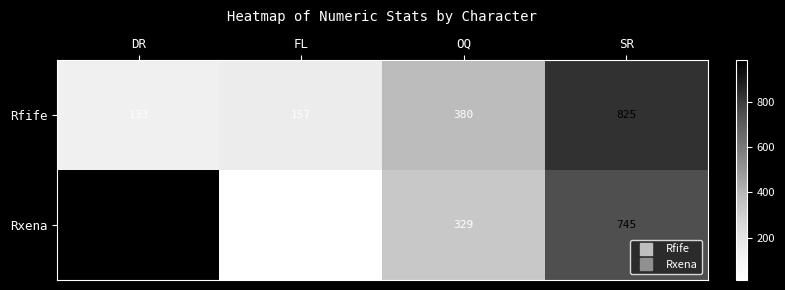

The value of Rfife at DR is 195. True or false?

False